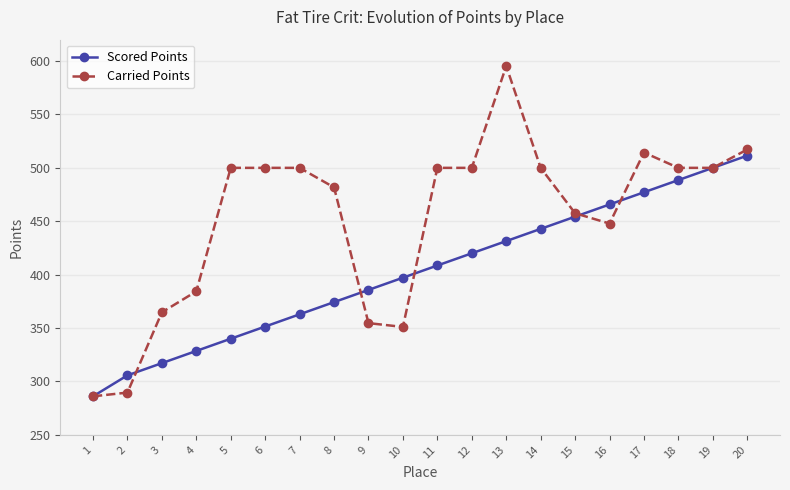

True or false: Scored Points has a value of 374.3 at 8.

True